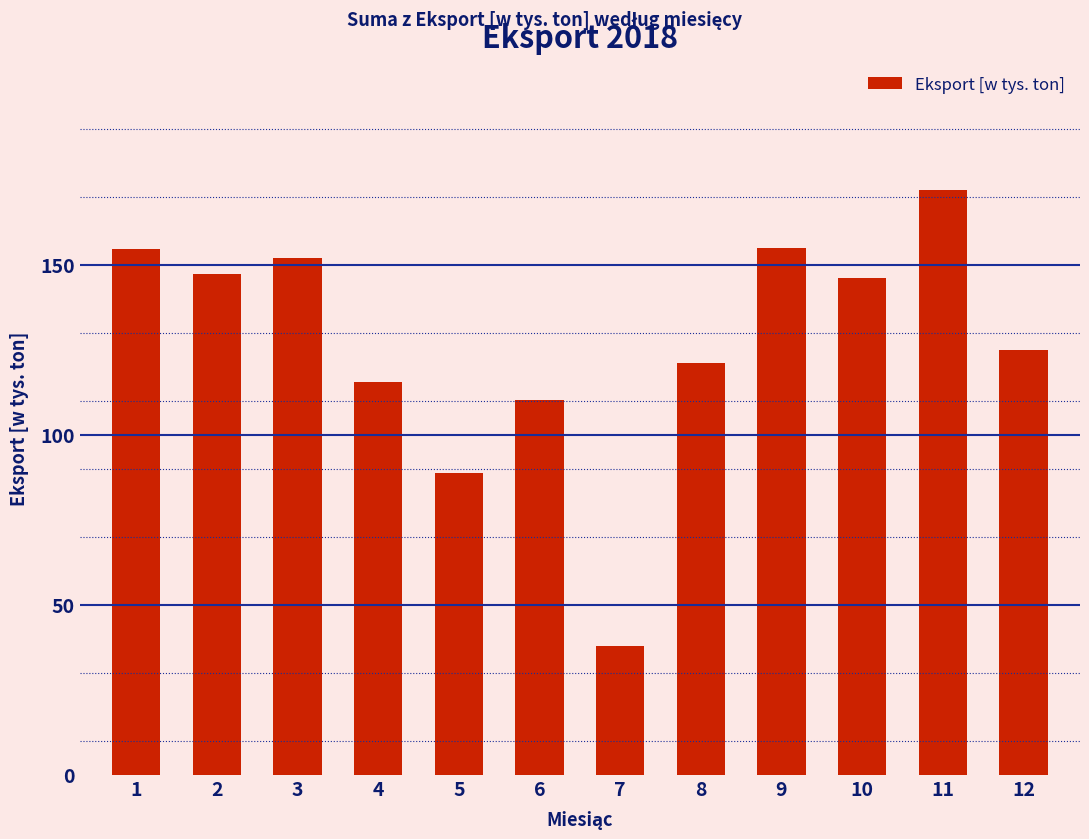

How many series are shown in this chart?

1